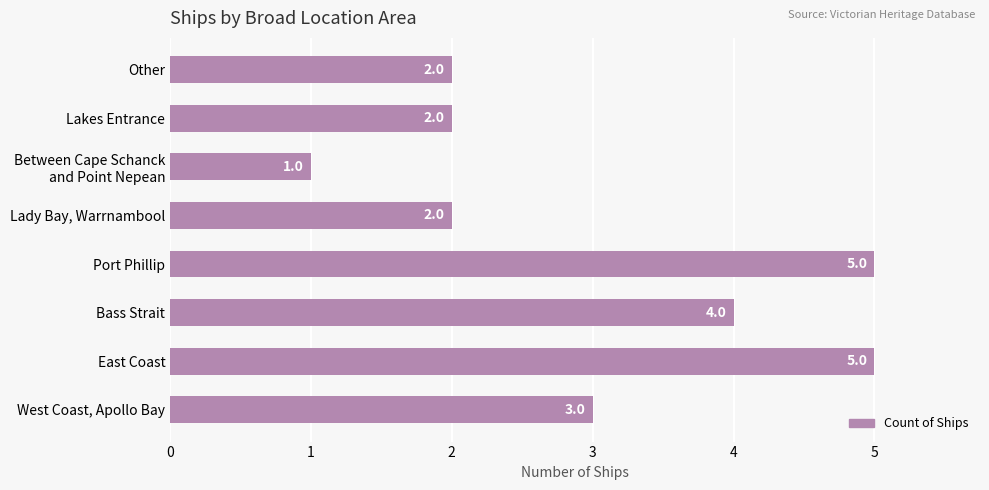

Reading bottom to top, transcribe all the data shown in this chart.

3	5	4	5	2	1	2	2